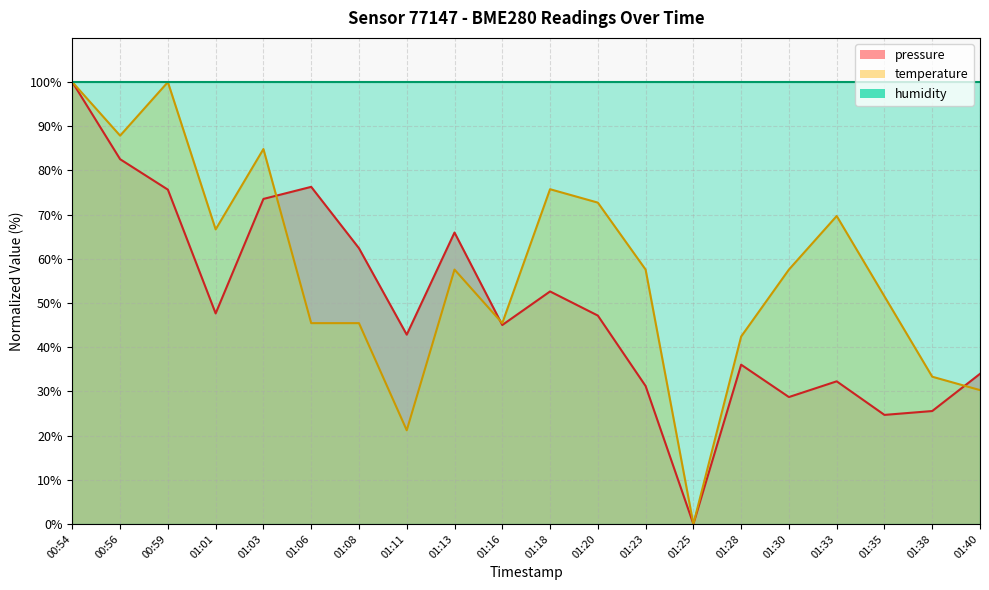

Which series changed the most between 00:54 and 01:25?

pressure